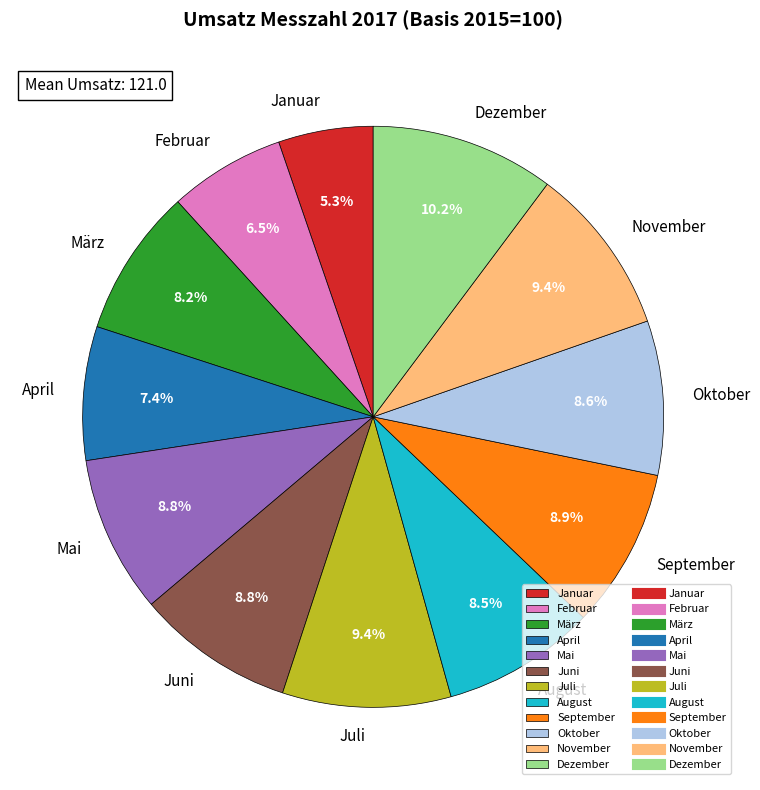

Does Oktober account for over 50% of the chart?

No